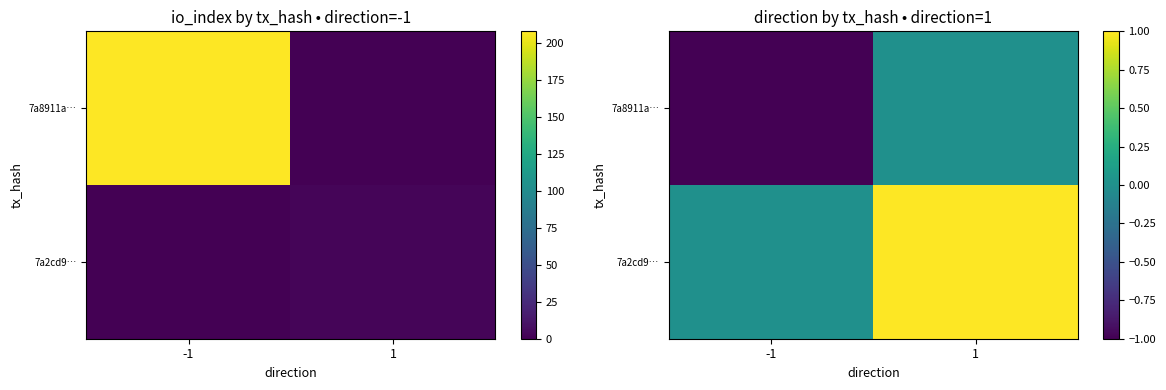

How many values in the 7a2cd9… series are below 1?

1